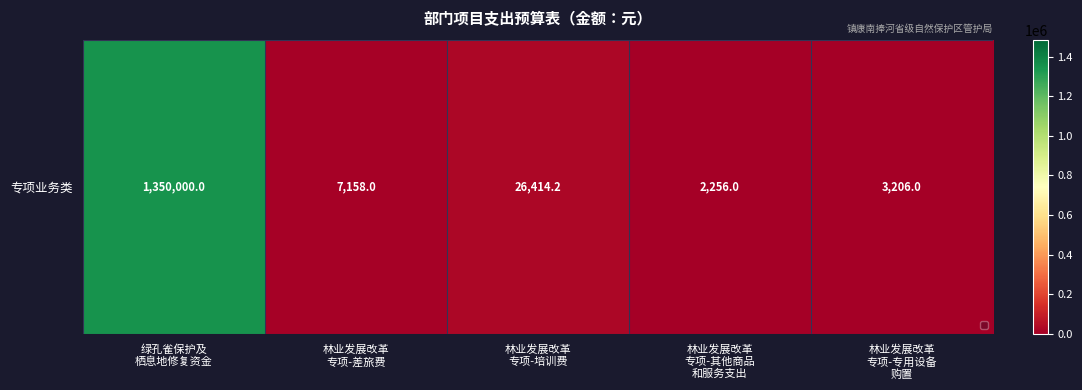

What is the minimum value shown in the chart?

2256.0